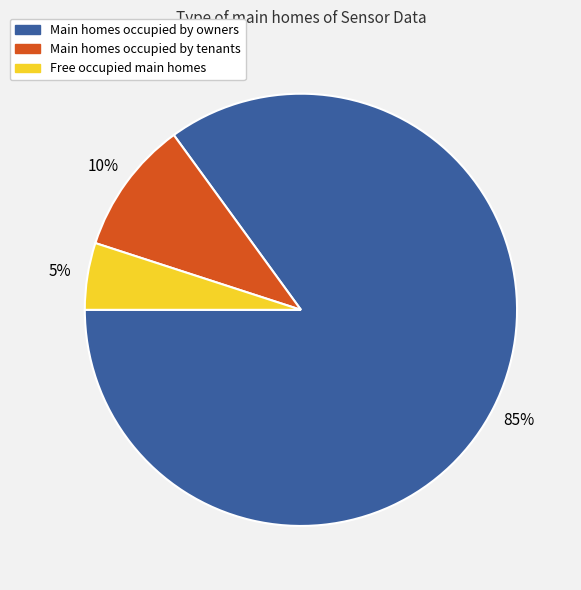

Is there a majority slice in this chart?

Yes